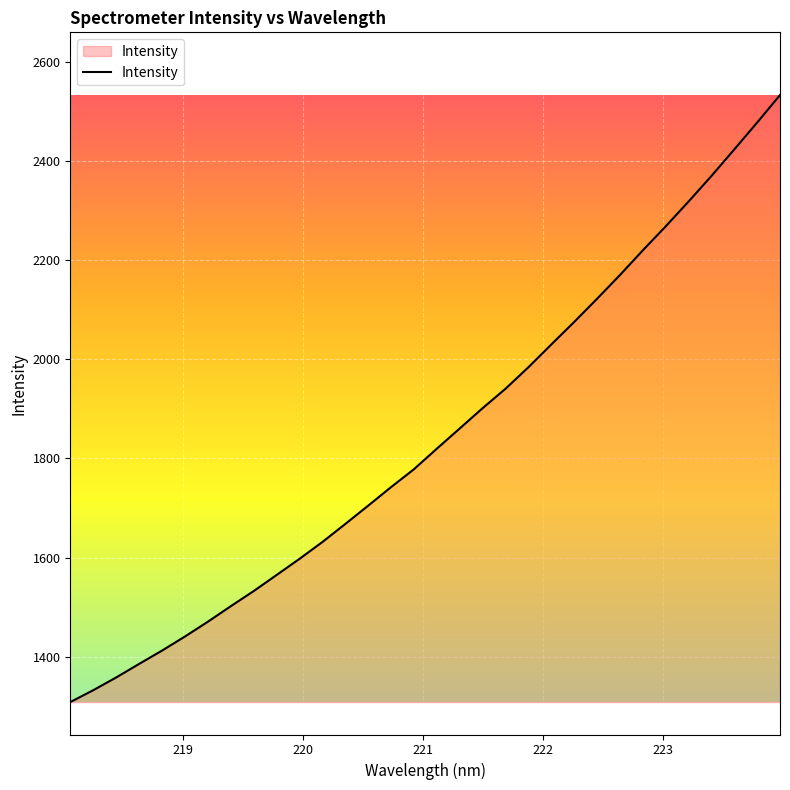

What is the difference between the maximum and minimum values?

1224.8